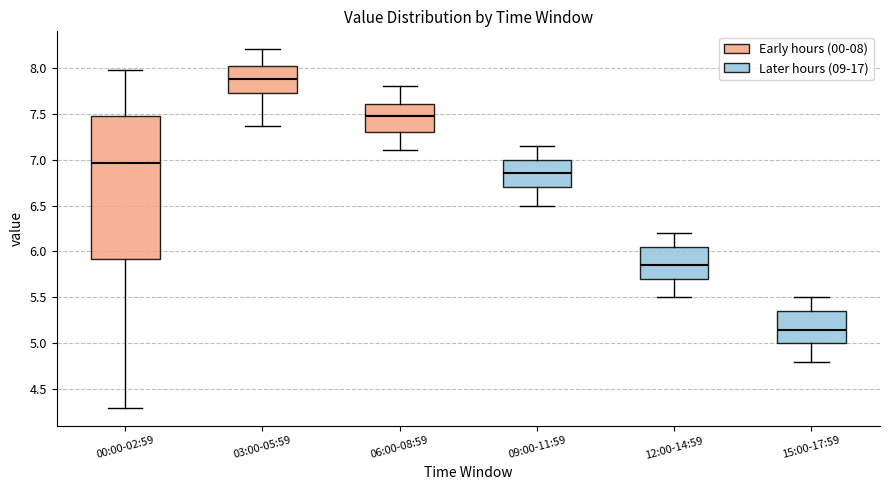

Comparing the boxes themselves (not the whiskers), which one is the tallest?

00:00-02:59